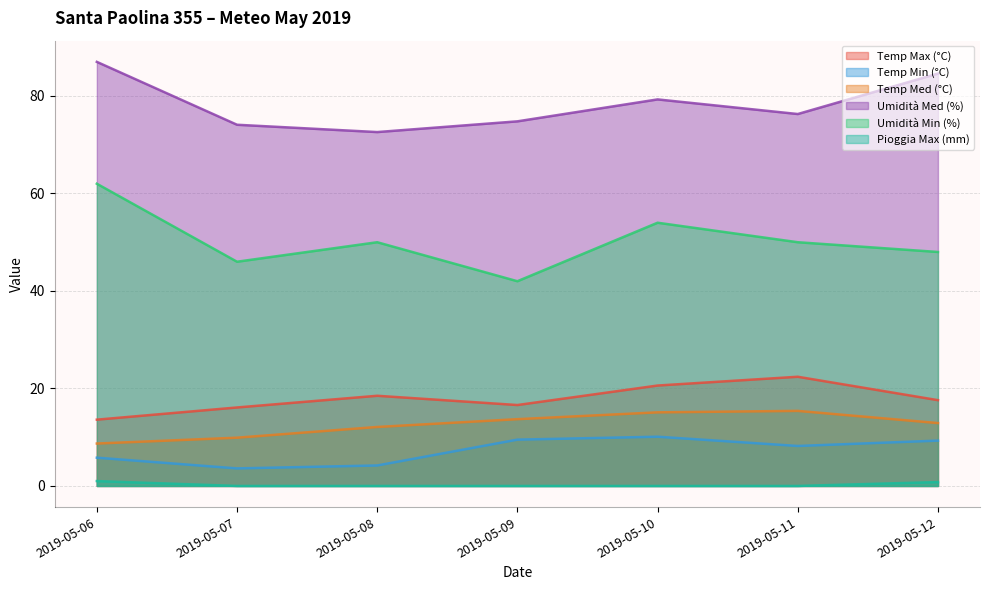

What value does the Temp Max (°C) series have at 2019-05-07?

16.1